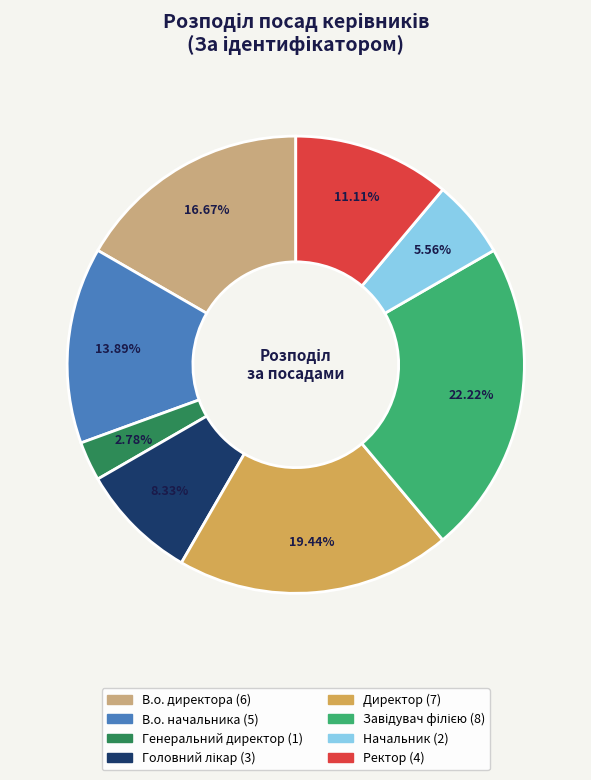

Is there a majority slice in this chart?

No